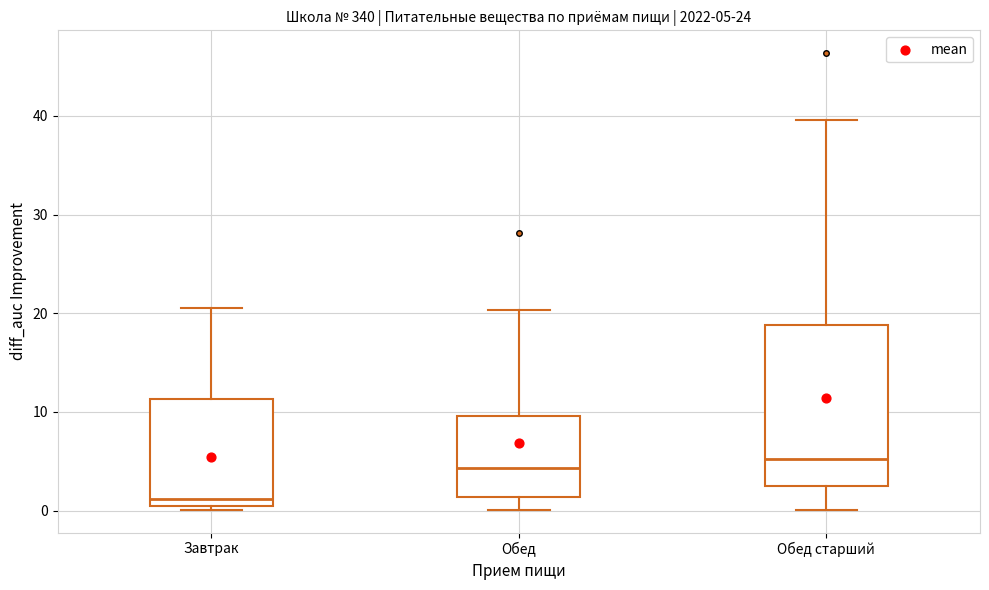

Which box's median line is the lowest?

Завтрак